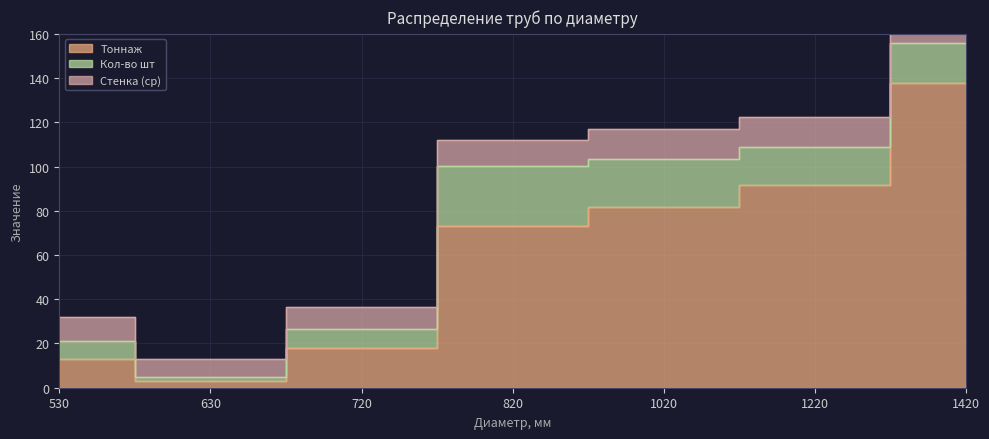

What are all the series names shown in the legend?

Тоннаж, Кол-во шт, Стенка (ср)